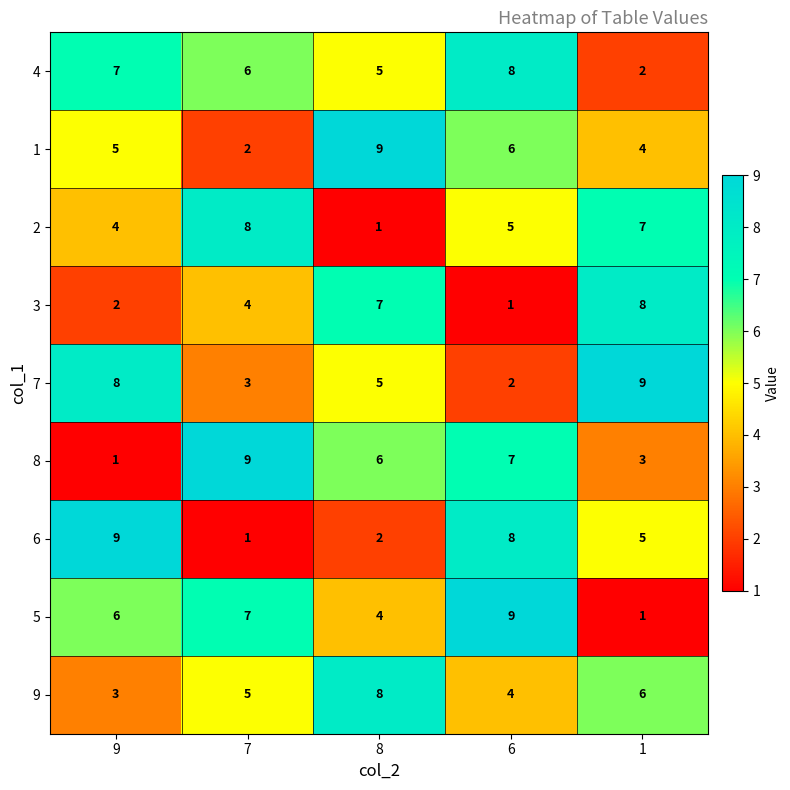

Which series changed the most between 9 and 8?

6